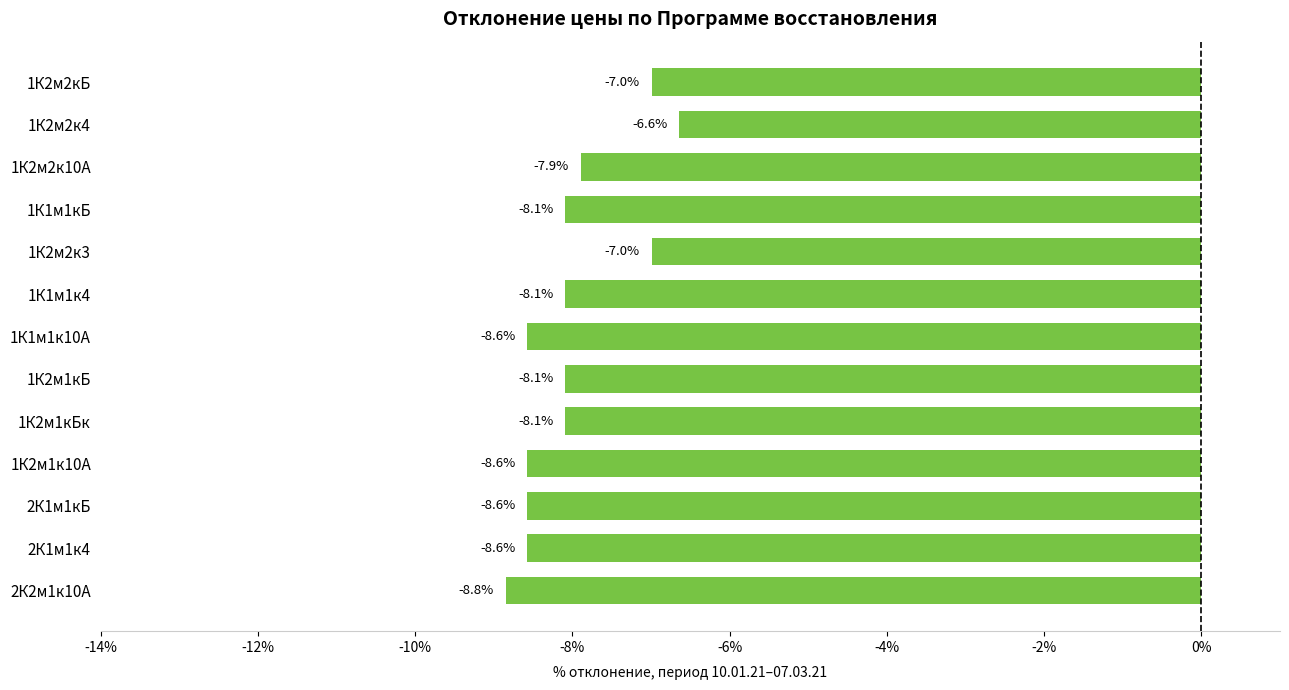

Which has a higher value, 2К2м1к10А or 1К2м1кБк?

1К2м1кБк